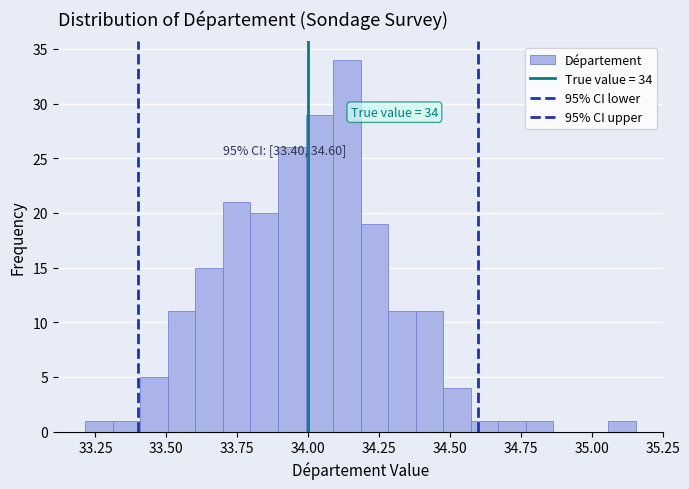

Read against the x-axis, roughly where is the centre of the tallest bar?

34.15